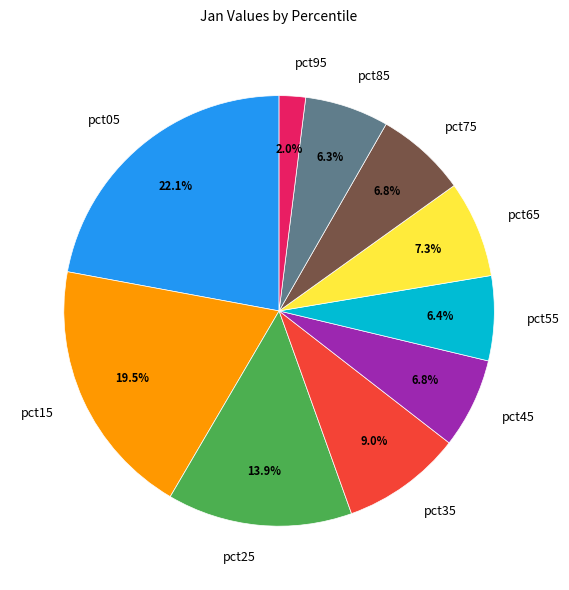

Which has a higher value, pct15 or pct55?

pct15